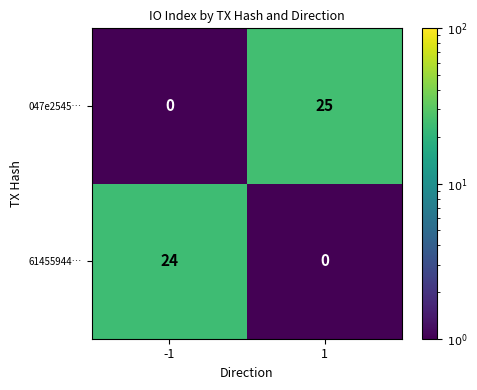

At how many categories does at least one series exceed 23?

2